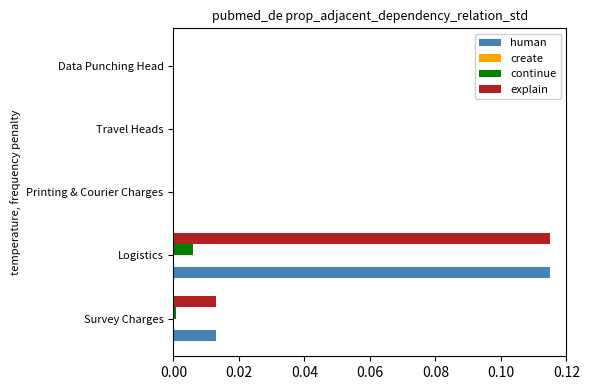

At which category is the sum across all series the highest?

Logistics